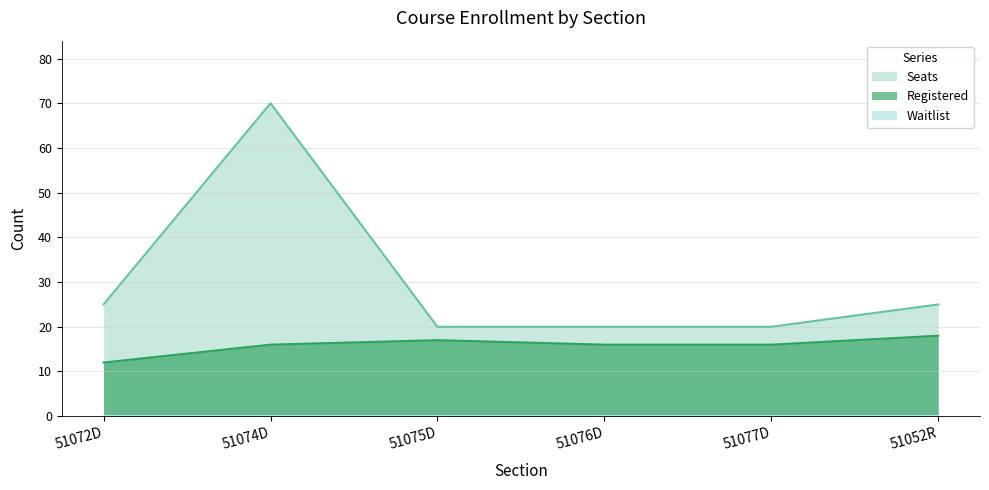

At which category is the sum across all series the highest?

51074D